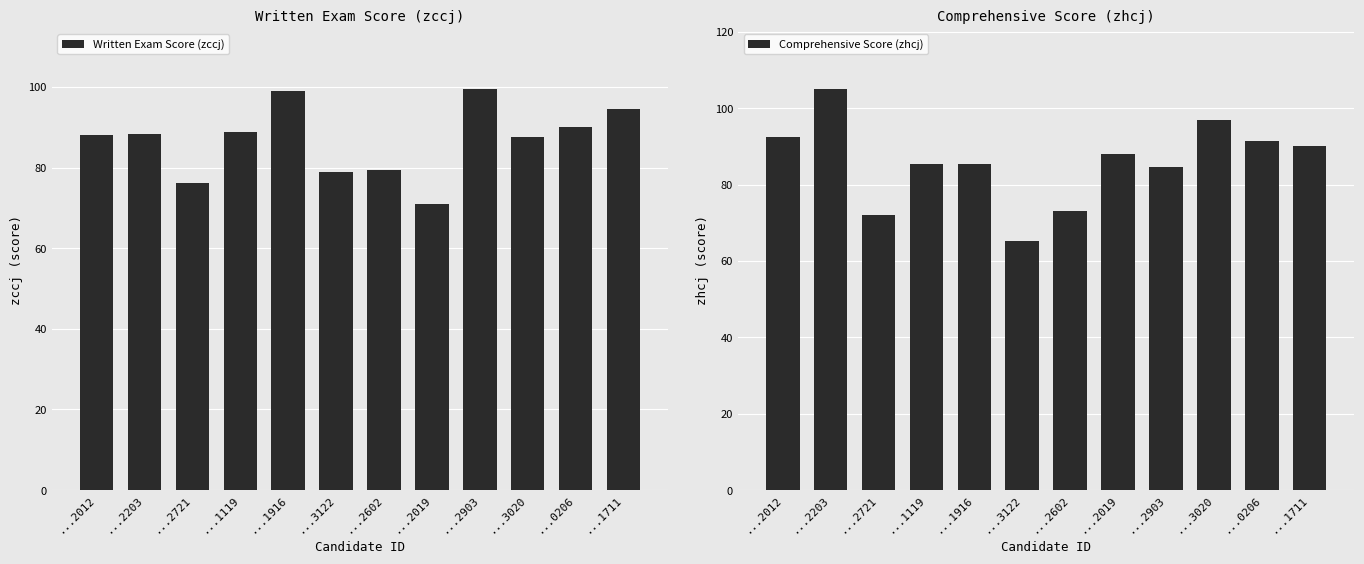

At which category is the sum across all series the highest?

...2203